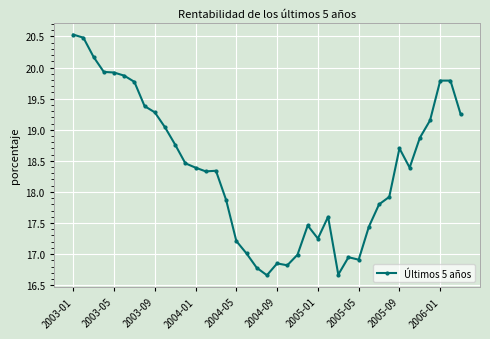

What is the smallest value displayed?

16.7